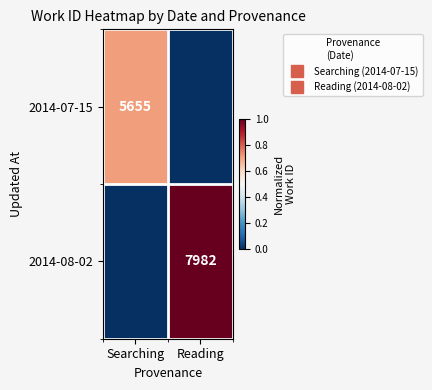

What is the approximate value of 2014-07-15 at Searching?

0.7